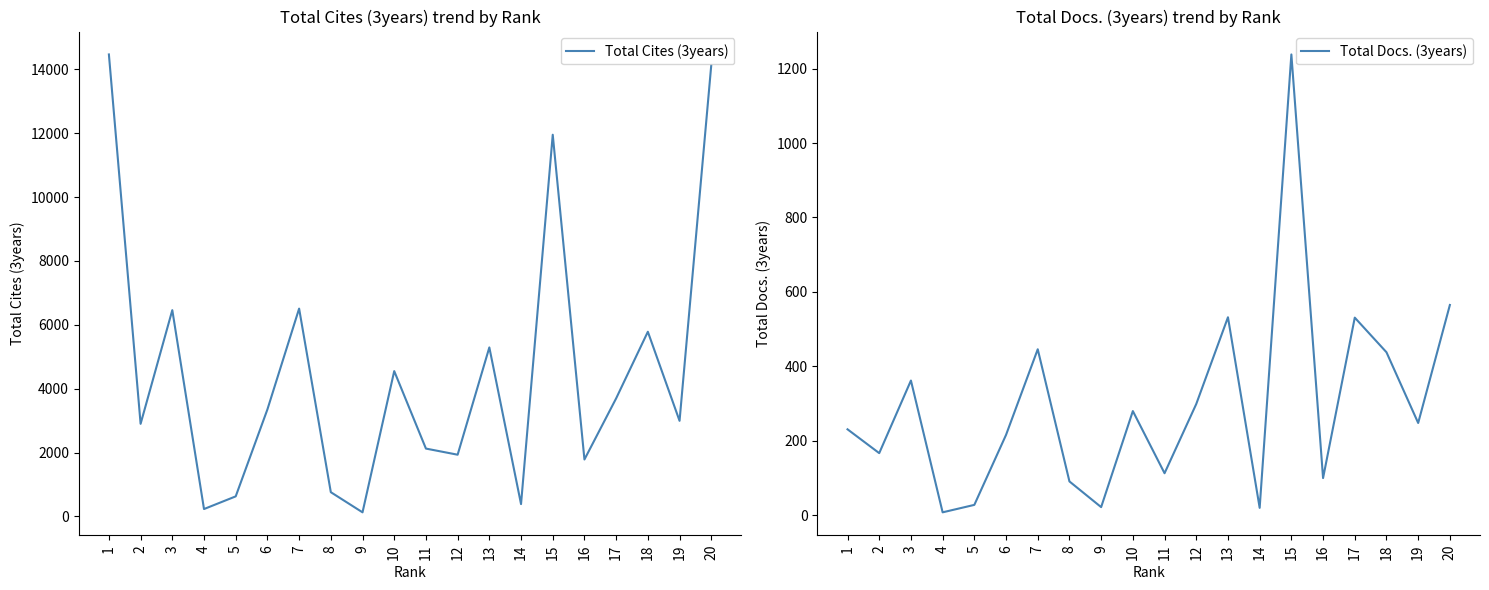

Which category has the highest value in the Total Cites (3years) series?

1